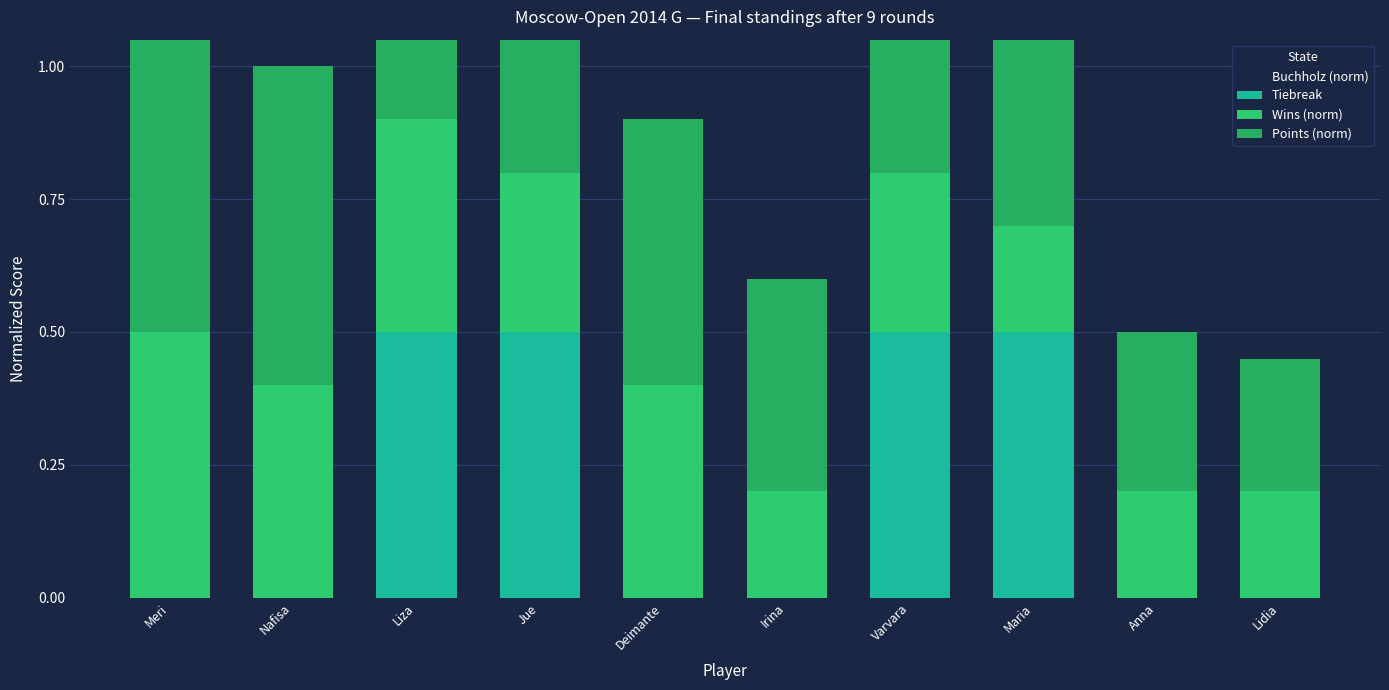

At which category does the chart reach its minimum across all series?

Meri